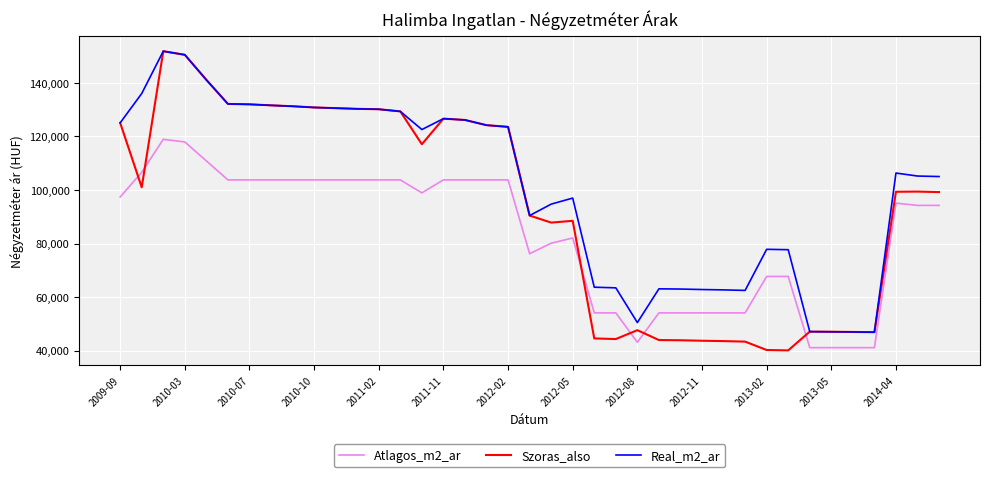

Rank the series by their average value, from highest to lowest.

Real_m2_ar, Szoras_also, Atlagos_m2_ar